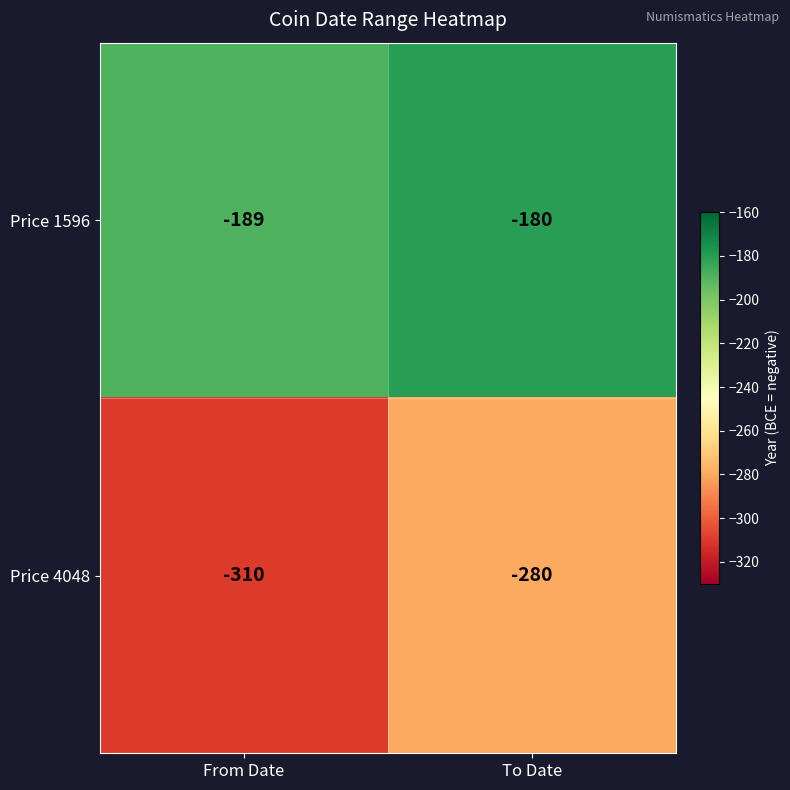

At To Date, list the series in order from smallest to largest.

Price 4048, Price 1596